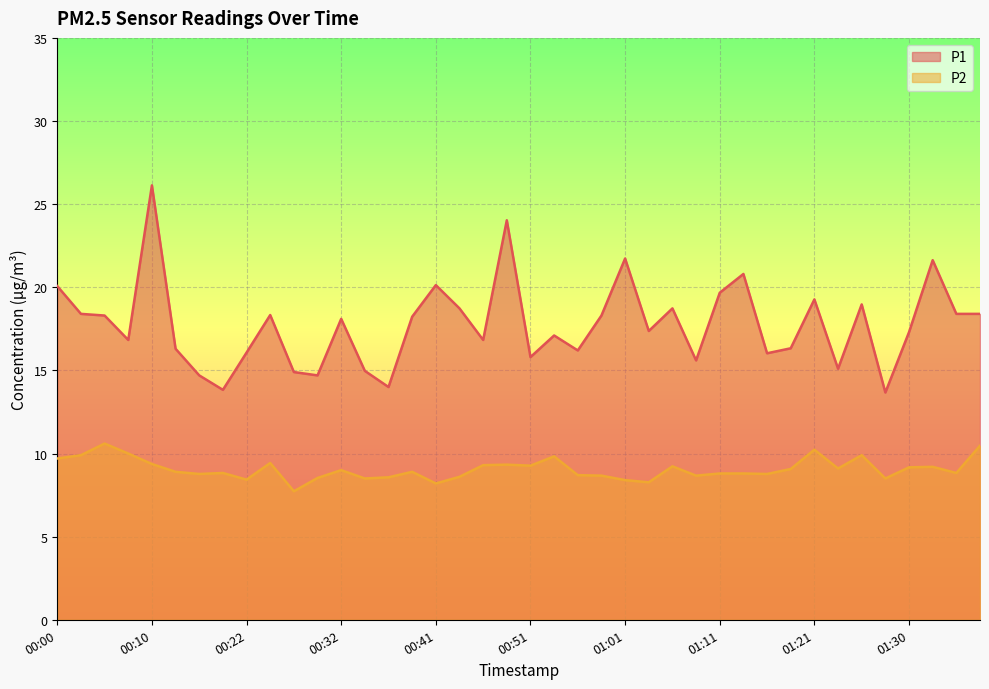

At how many categories does at least one series exceed 12?

40